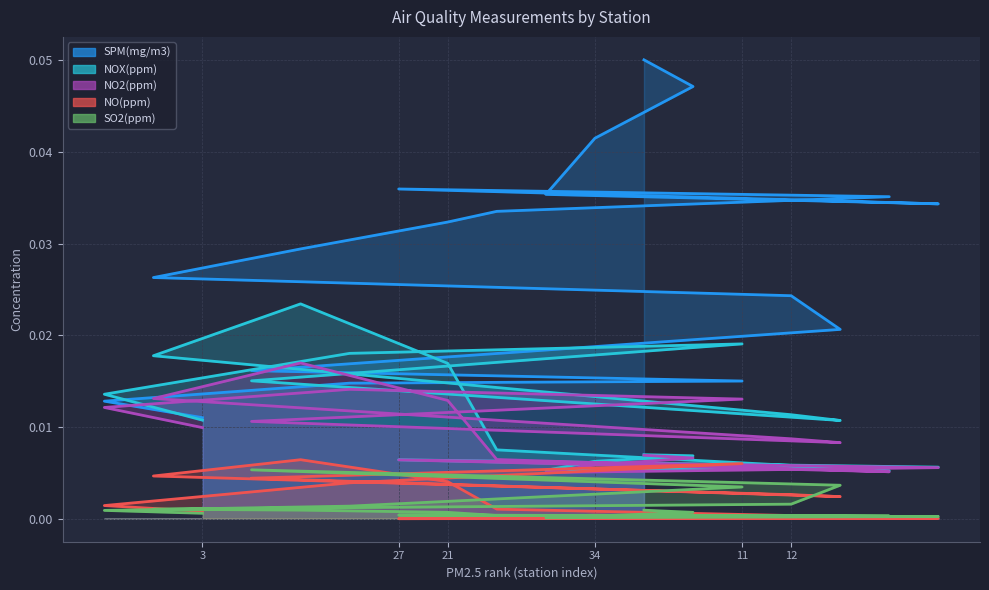

True or false: NOX(ppm) has more than 1 points higher than both neighbors.

True